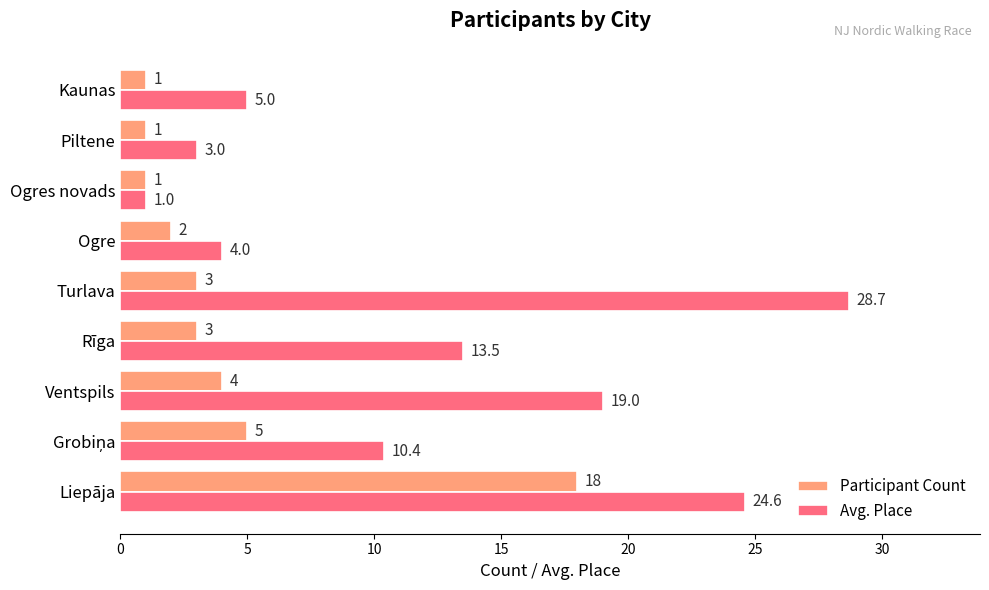

What is the smallest value displayed?

1.0